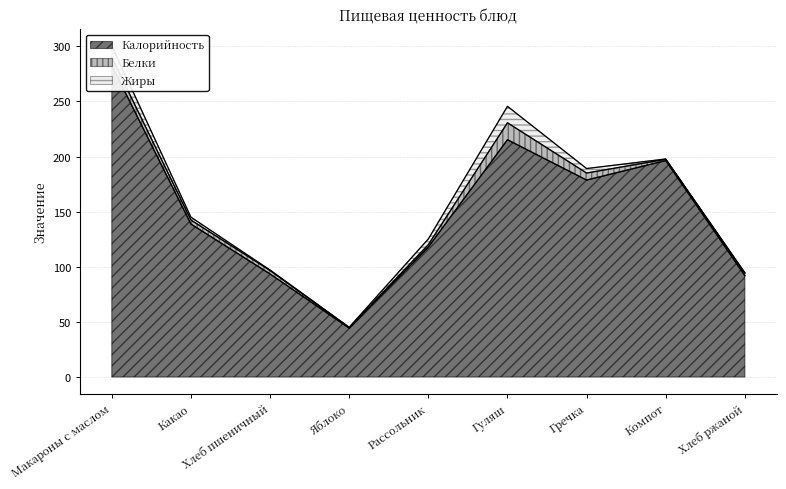

Does the chart have visible grid lines?

Yes